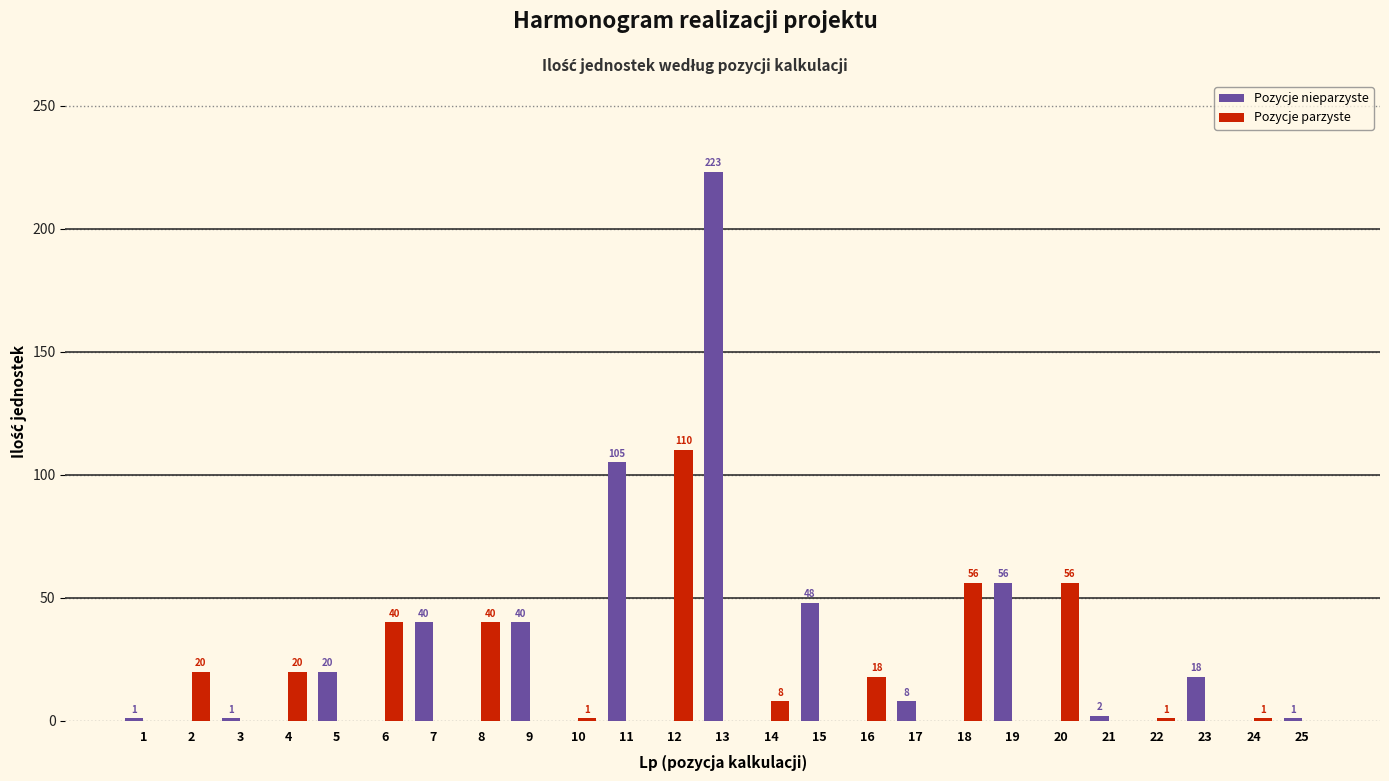

At which category does the chart reach its peak across all series?

13